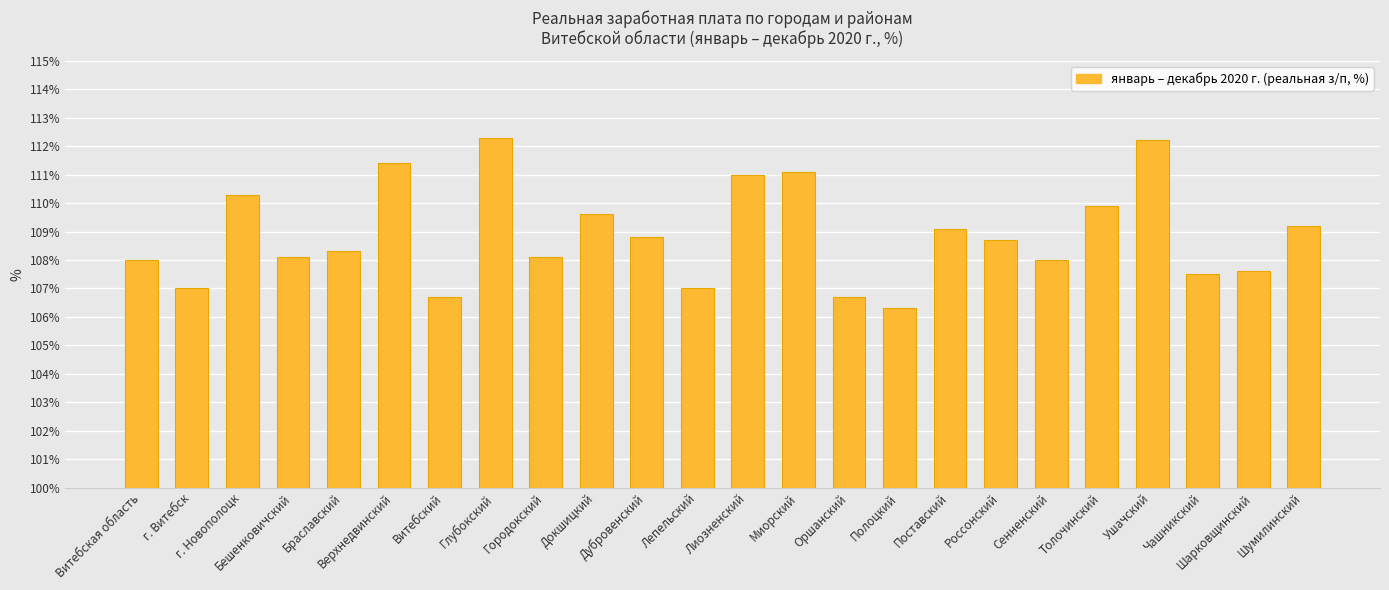

Reading left to right, what are all the values shown in this chart?

Витебская область=108.0	г. Витебск=107.0	г. Новополоцк=110.3	Бешенковичский=108.1	Браславский=108.3	Верхнедвинский=111.4	Витебский=106.7	Глубокский=112.3	Городокский=108.1	Докшицкий=109.6	Дубровенский=108.8	Лепельский=107.0	Лиозненский=111.0	Миорский=111.1	Оршанский=106.7	Полоцкий=106.3	Поставский=109.1	Россонский=108.7	Сенненский=108.0	Толочинский=109.9	Ушачский=112.2	Чашникский=107.5	Шарковщинский=107.6	Шумилинский=109.2